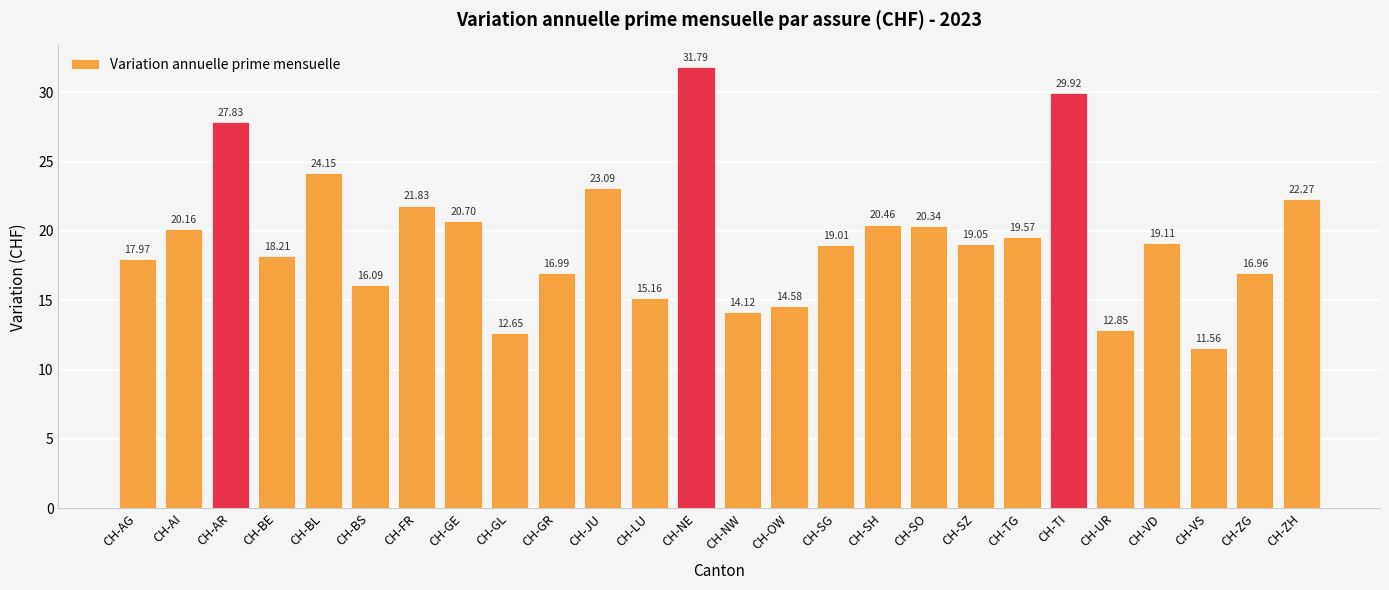

How many values are below 19?

11